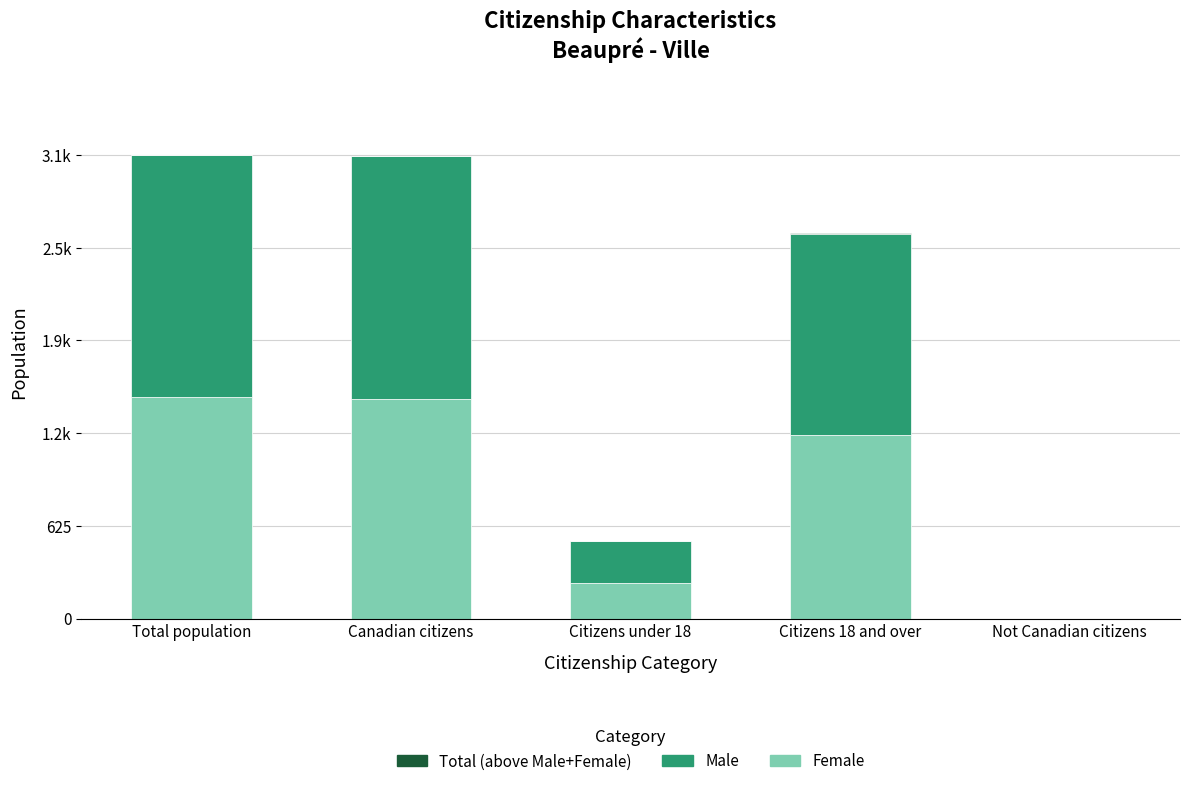

At which label does Total (above Male+Female) reach its minimum?

Total population